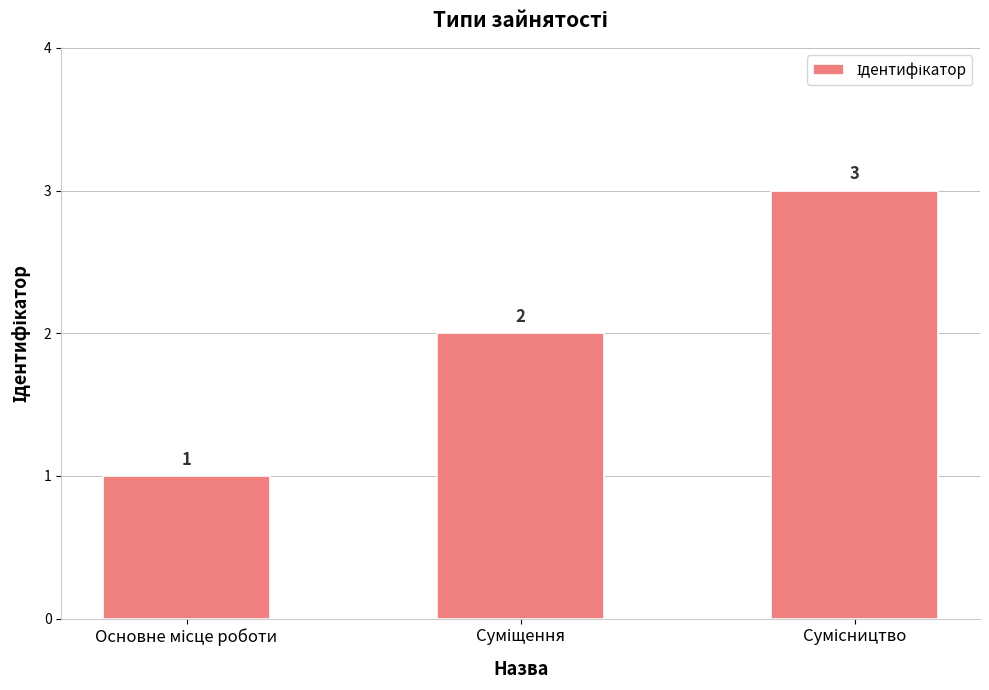

Count the number of categories in the chart.

3